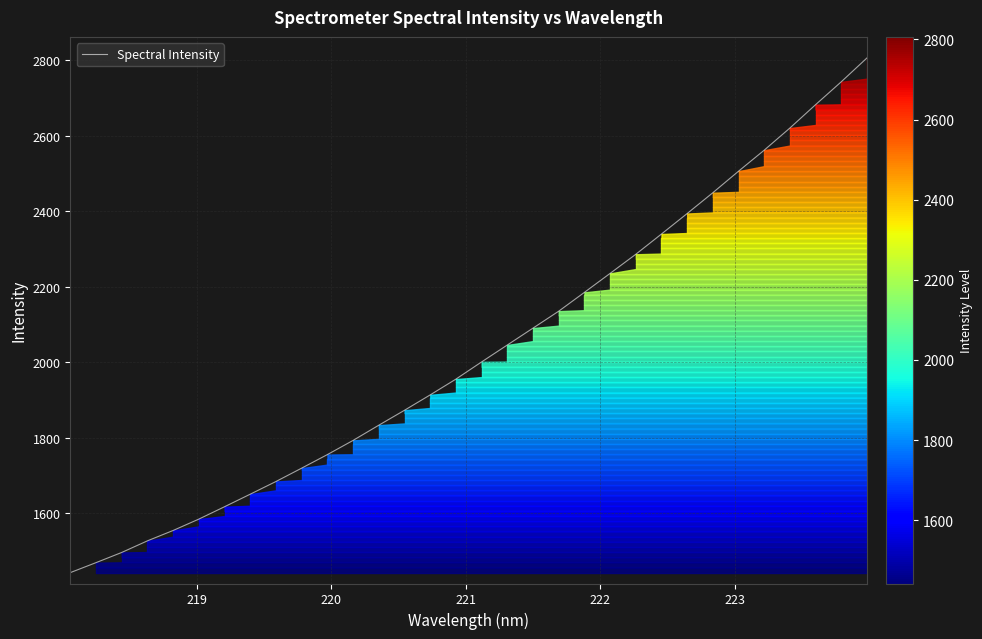

What is the difference between the maximum and minimum values?

1364.3